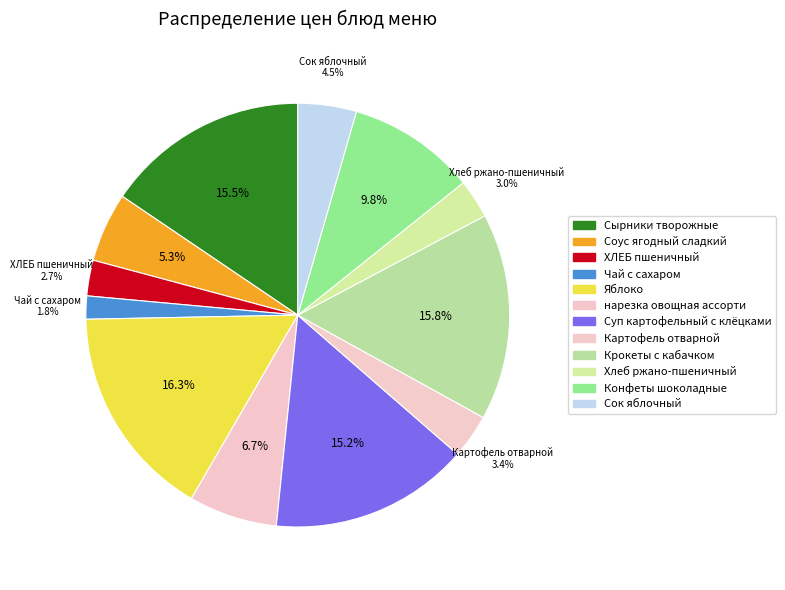

Approximately how many times larger is the value at Сырники творожные compared to Конфеты шоколадные?

1.6